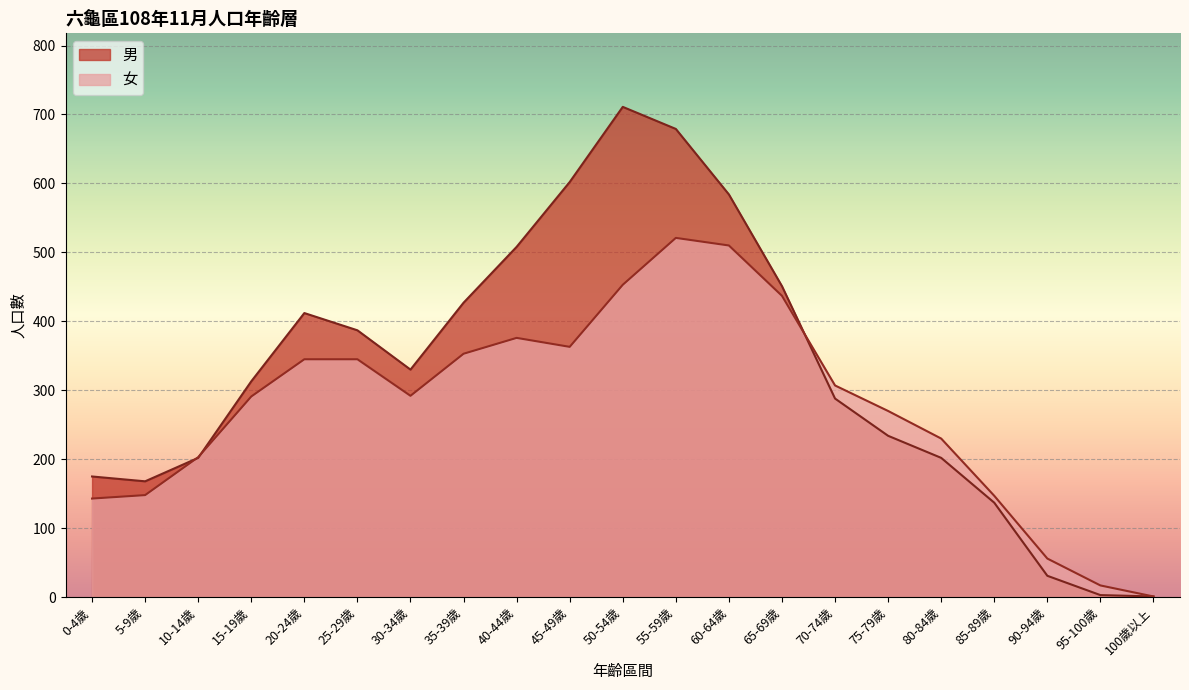

How many data points in 男 are less than 313?

10